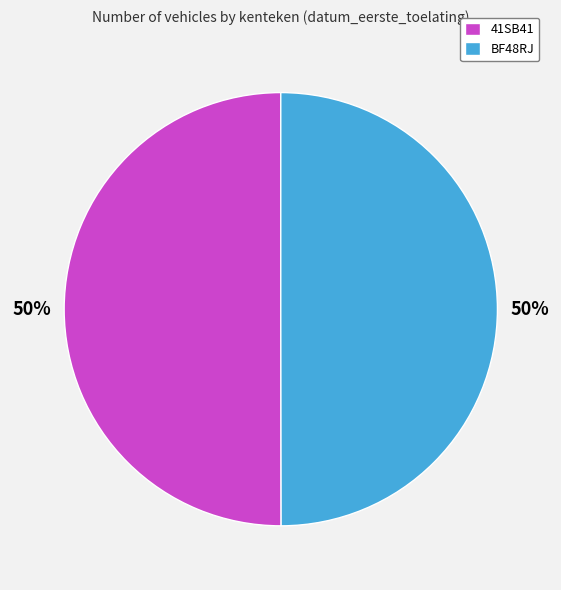

What is the ratio of the value at 41SB41 to the value at BF48RJ?

1.0